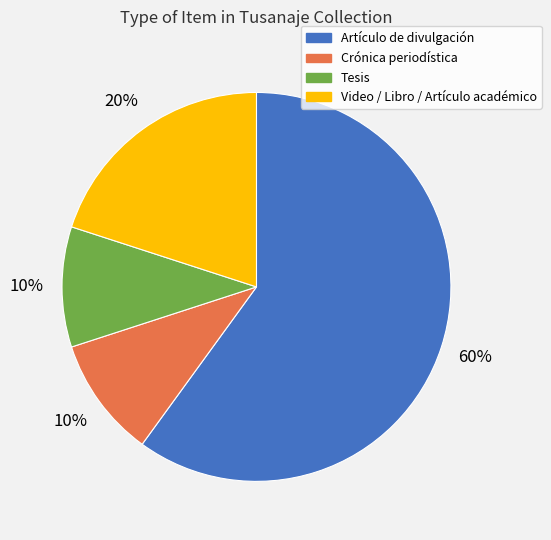

To the nearest percent, what portion does Artículo de divulgación represent?

60%